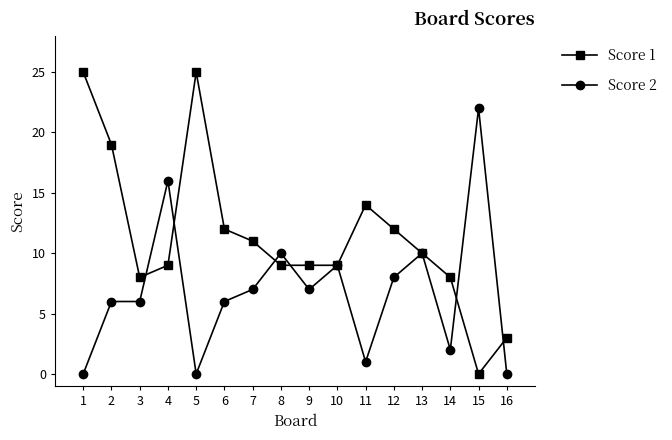

What is the difference between the maximum and minimum values in the Score 1 series?

25